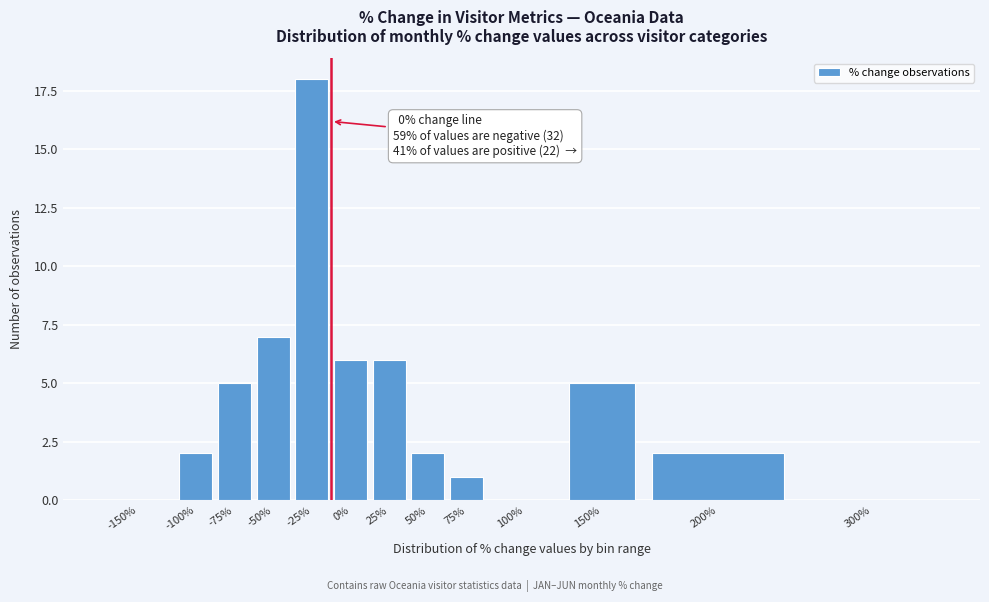

Reading left to right, extract all data points from this chart.

-150%=0	-100%=2	-75%=5	-50%=7	-25%=18	0%=6	25%=6	50%=2	75%=1	100%=0	150%=5	200%=2	300%=0